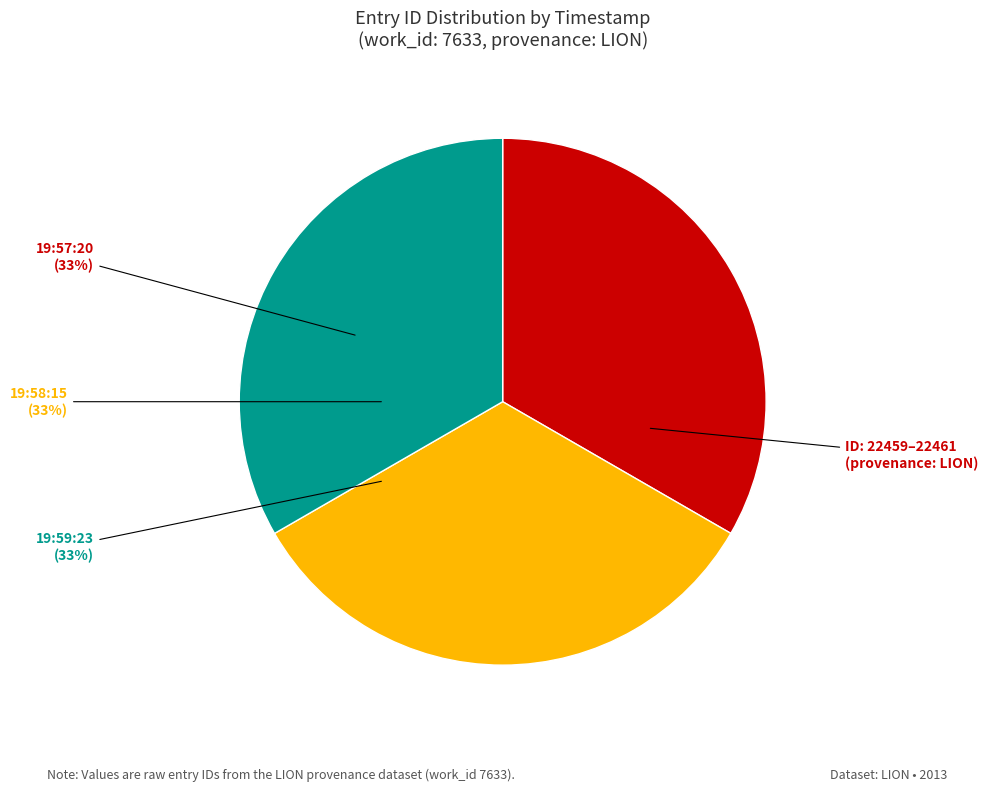

Is there a majority slice in this chart?

No